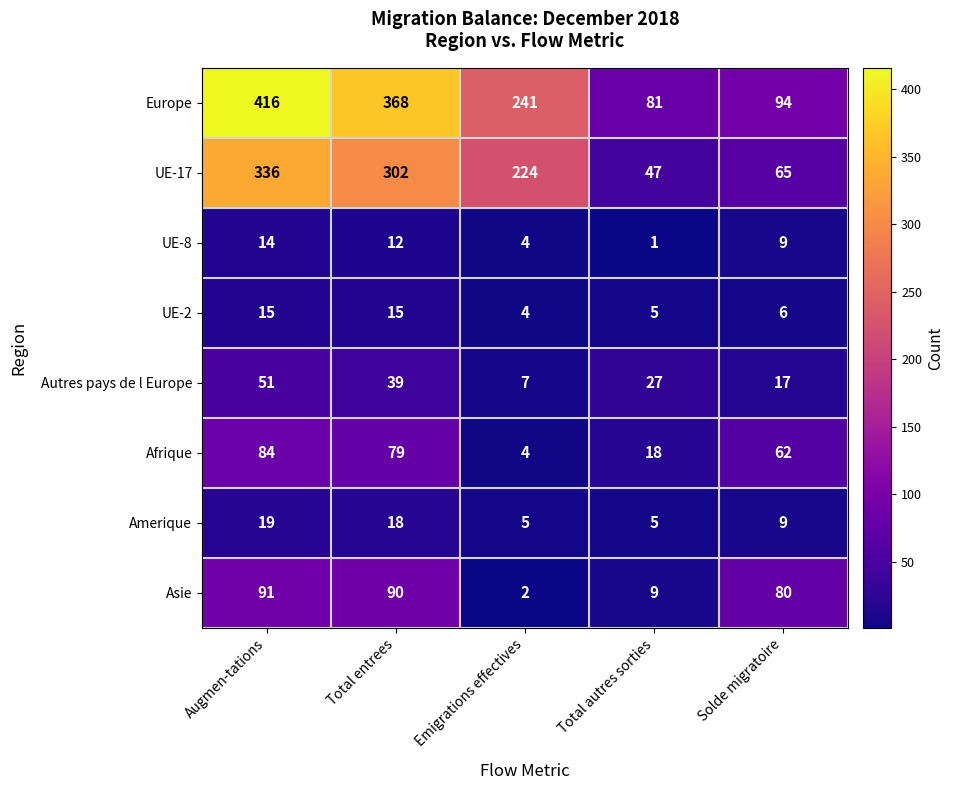

Which series has the widest spread of values?

Europe